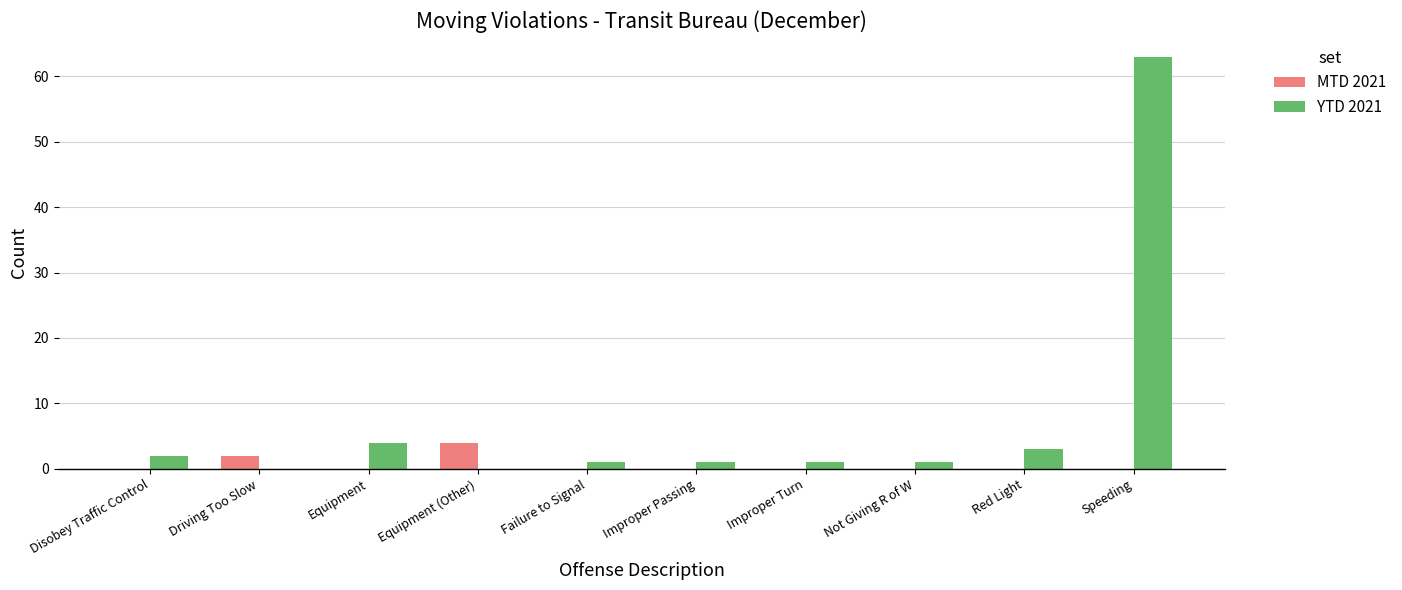

What is the sum of the YTD 2021 values at Red Light and Speeding?

66